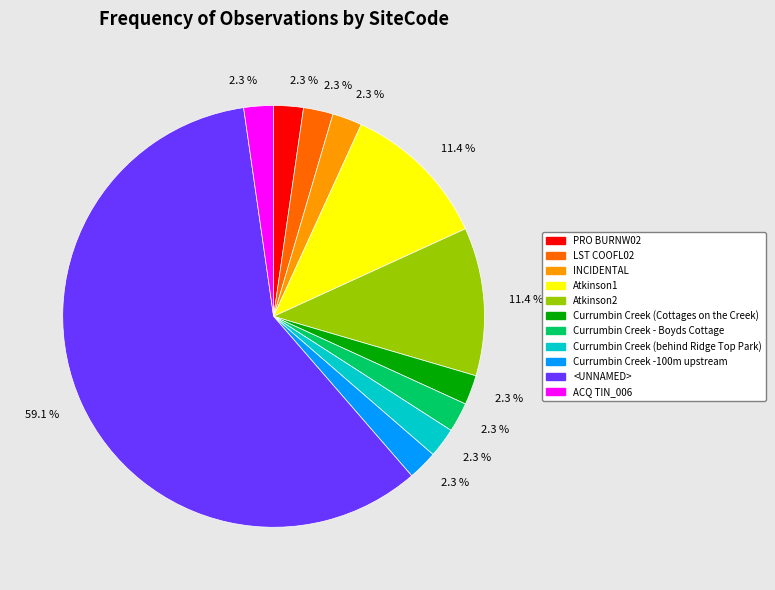

To the nearest percent, what is the difference between the Atkinson1 and INCIDENTAL slice percentages?

9%